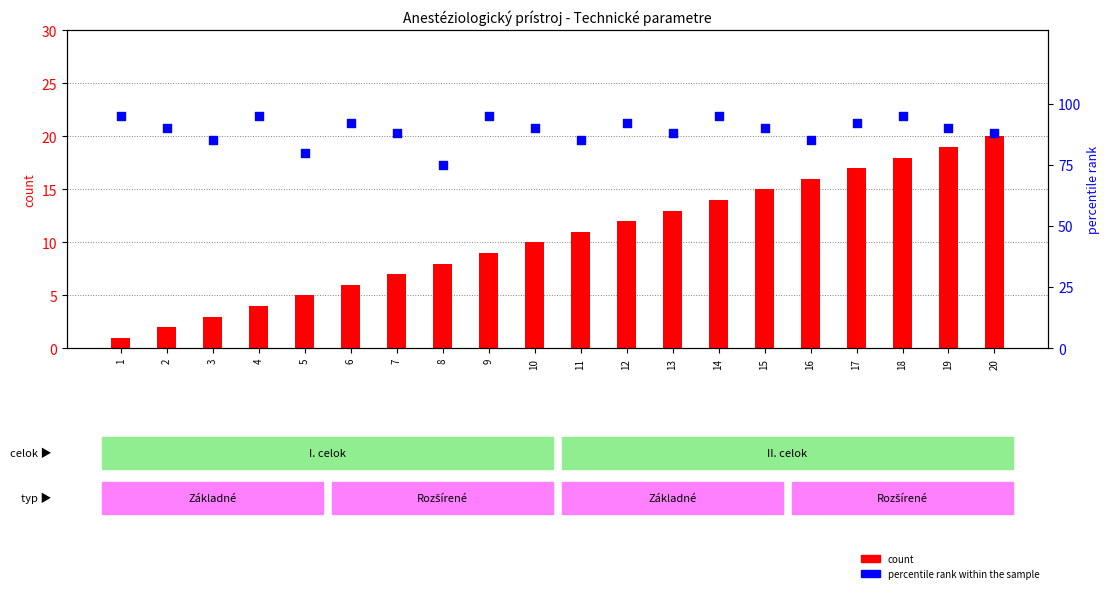

At how many categories does at least one series exceed 25?

20